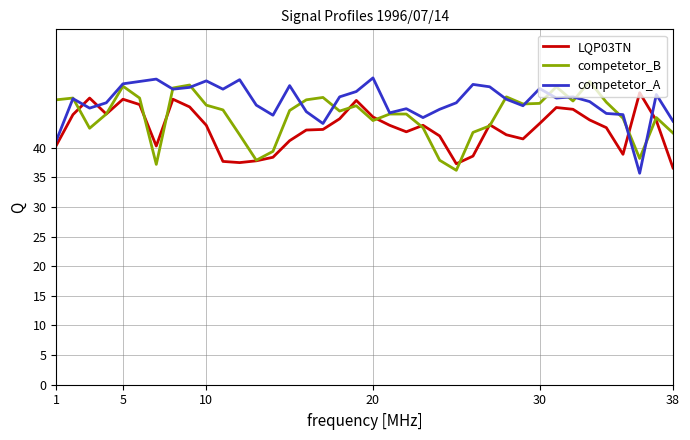

True or false: LQP03TN and competetor_A cross at least once.

True